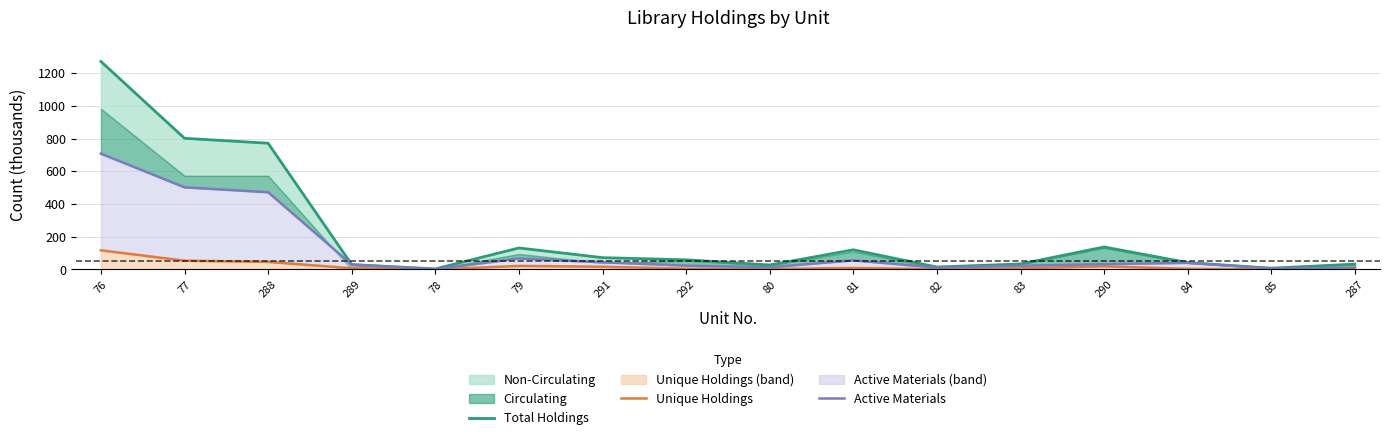

The value of Active Materials at 290 is 32.4. True or false?

True